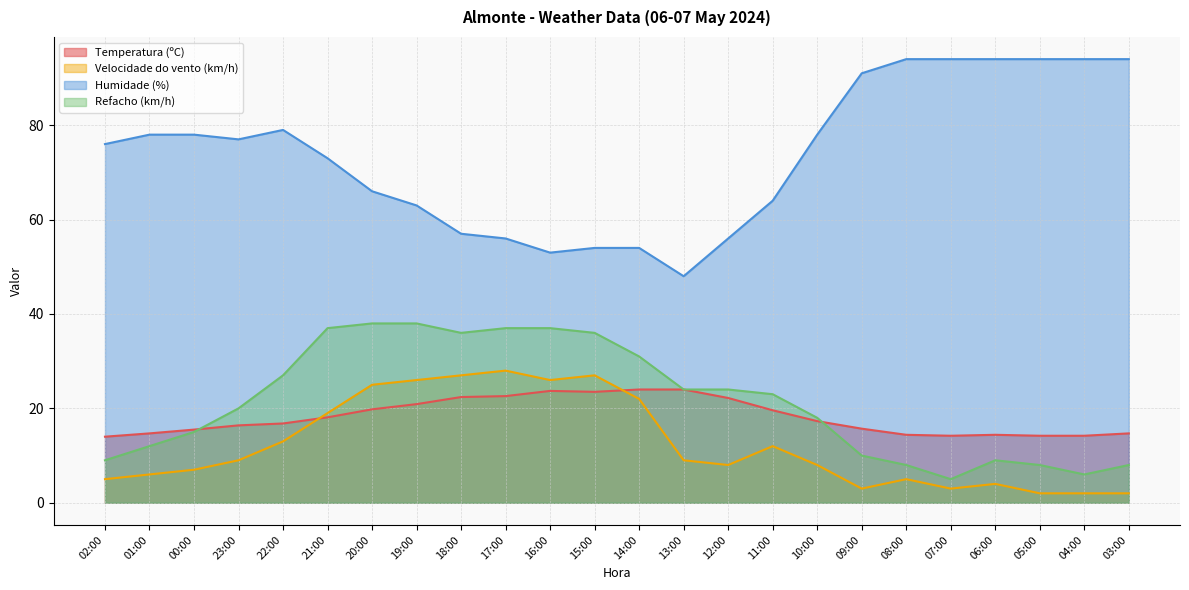

What position from the right is 19:00?

17